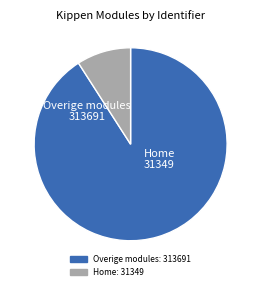

Is there any slice that represents more than half of the pie?

Yes